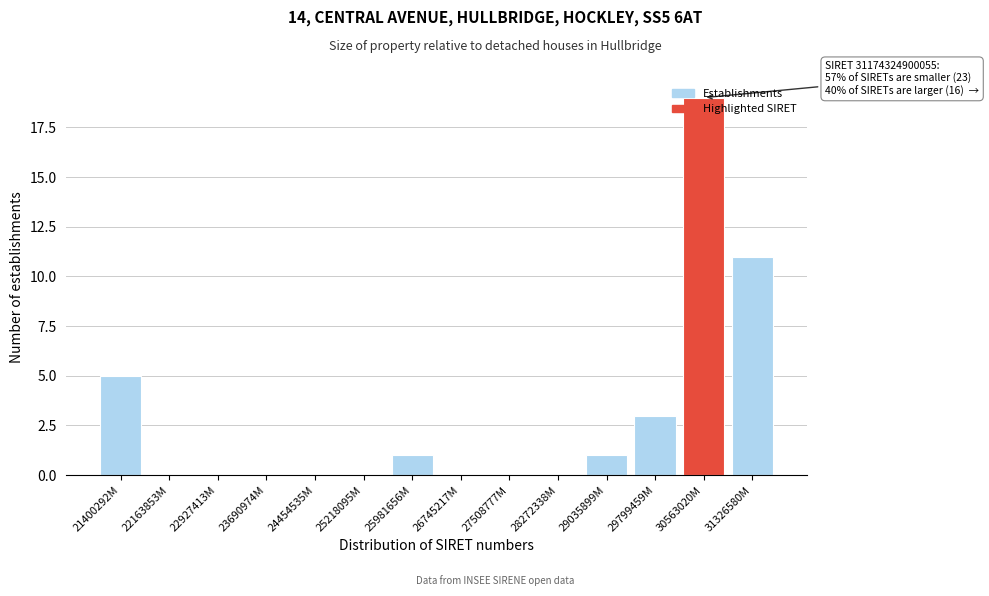

What is the greatest value displayed?

19